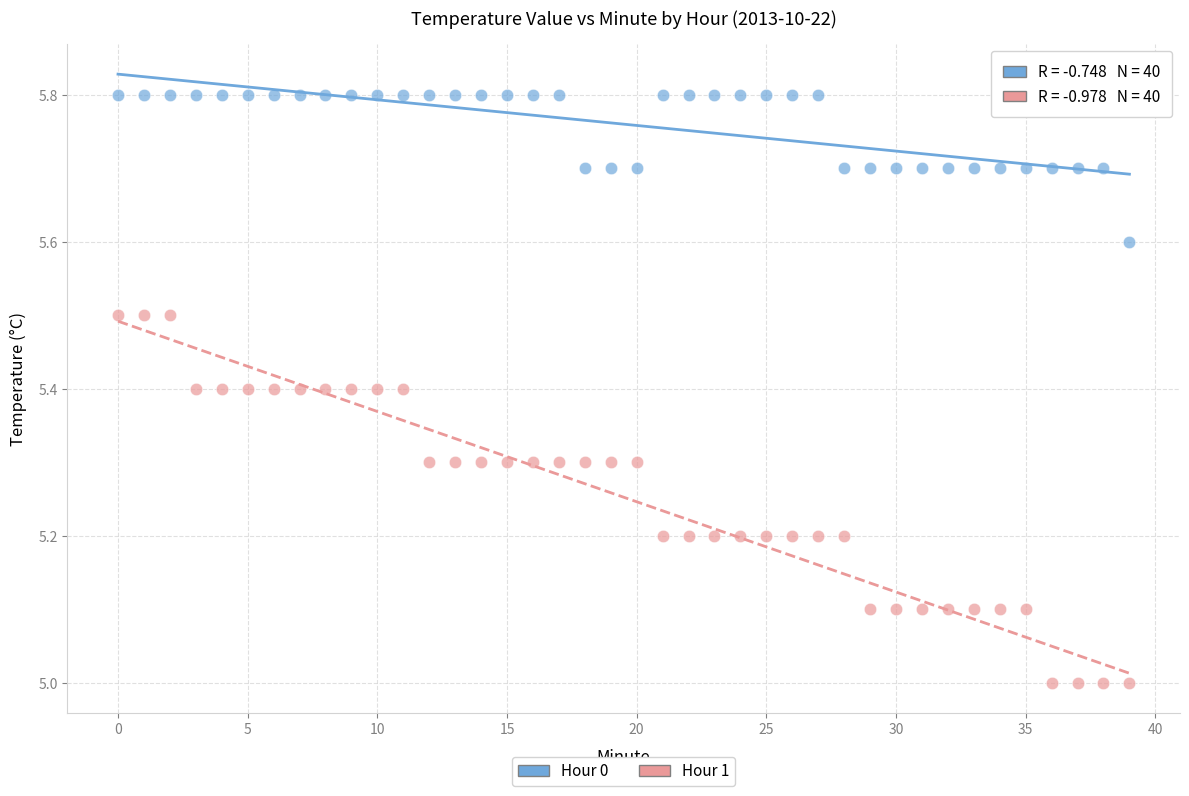

Which series reaches the minimum Y coordinate?

Hour 1